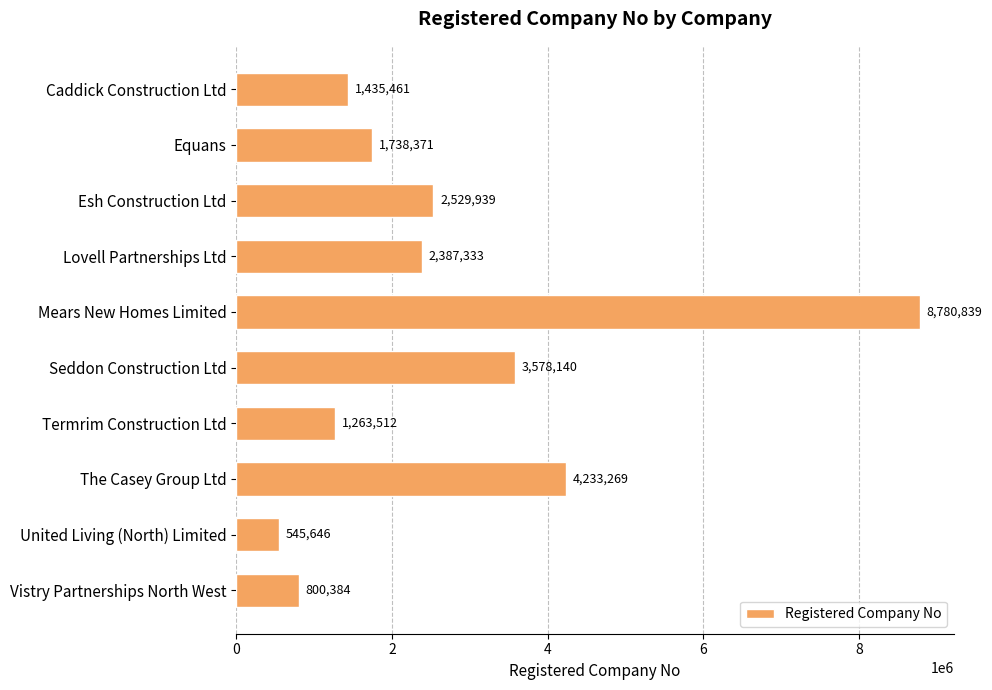

At which label is the value closest to 4663242?

The Casey Group Ltd